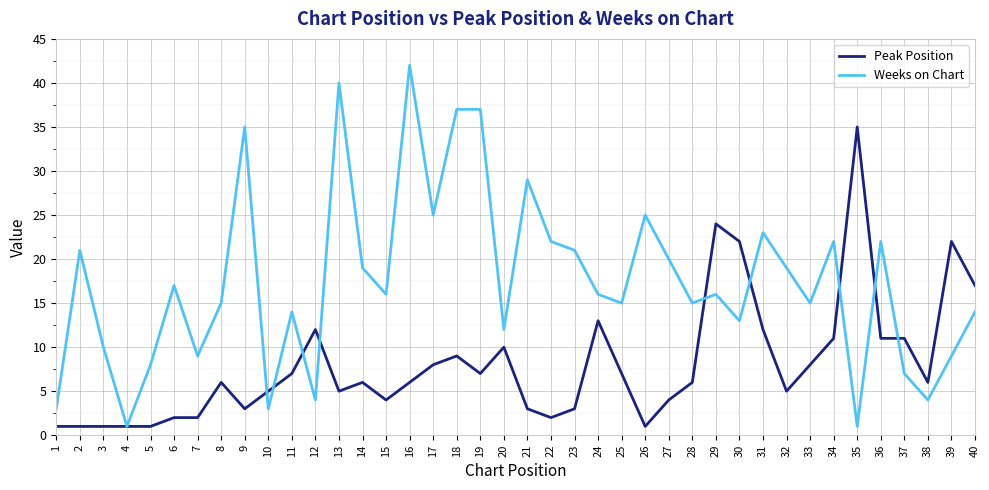

The value of Peak Position at 40 is 4. True or false?

False